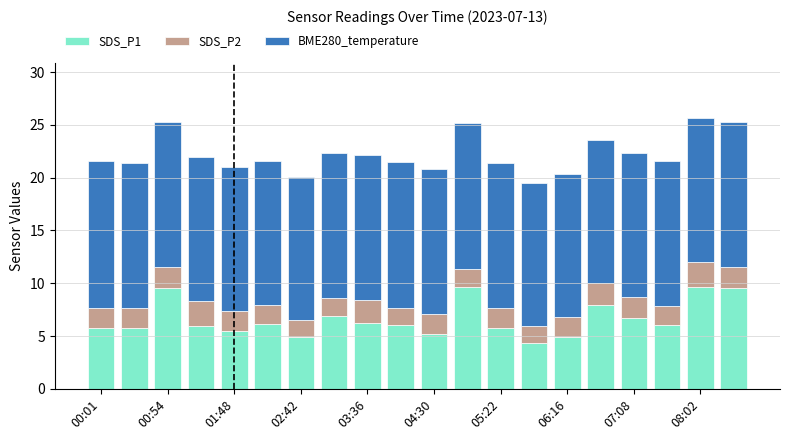

What is the highest value of the SDS_P1 series?

9.7